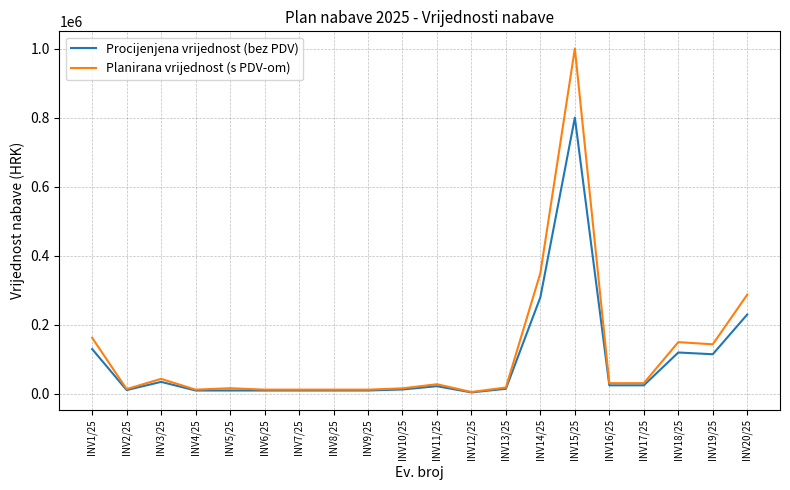

At which category is the sum across all series the highest?

INV15/25